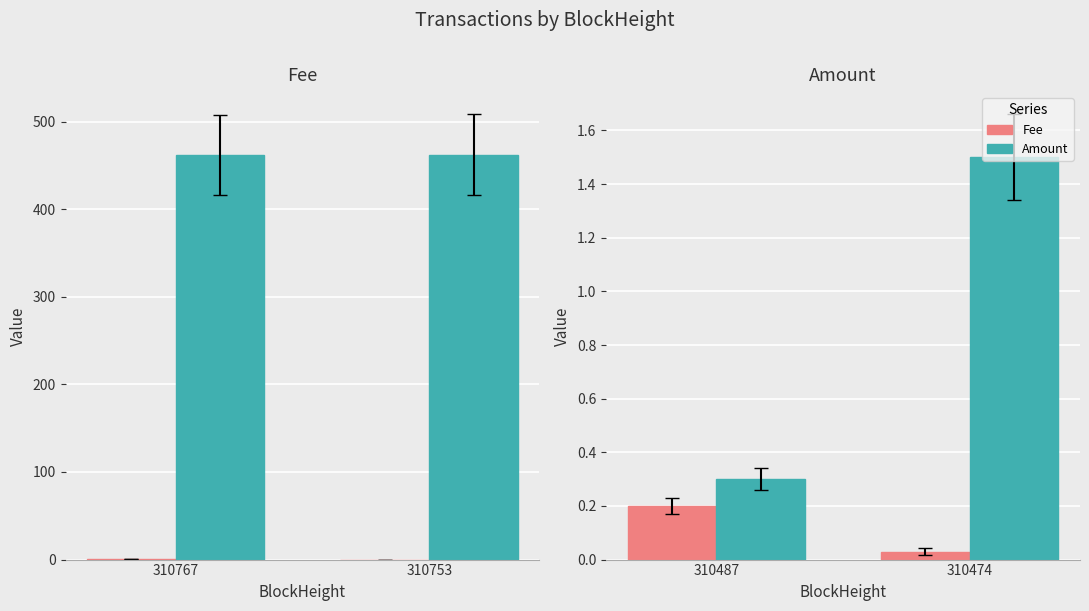

Rank the categories by Fee value from lowest to highest.

310474, 310487